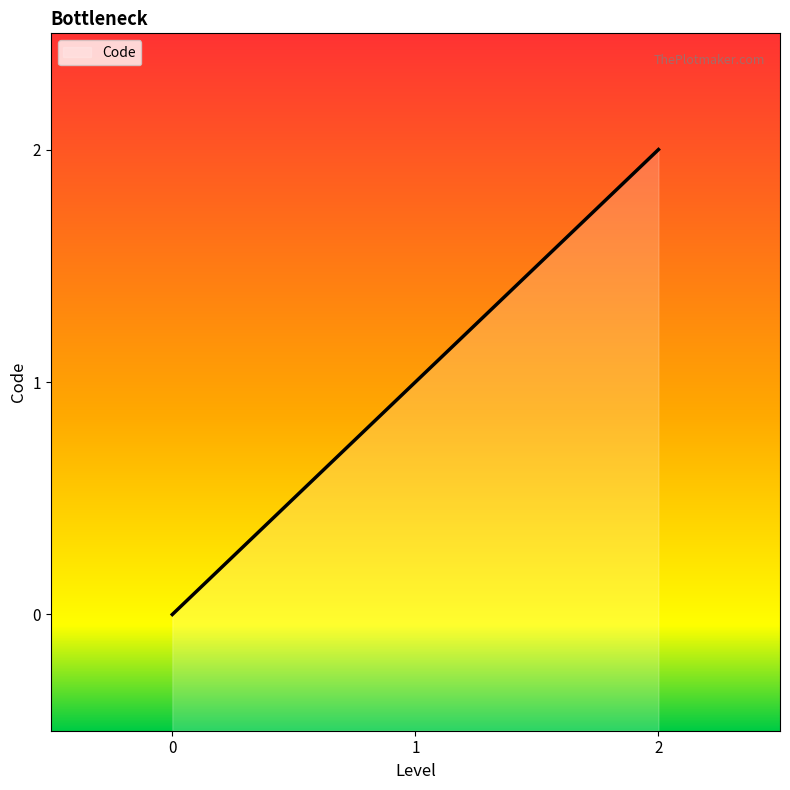

Reading right to left, what are all the values shown in this chart?

2=2	1=1	0=0